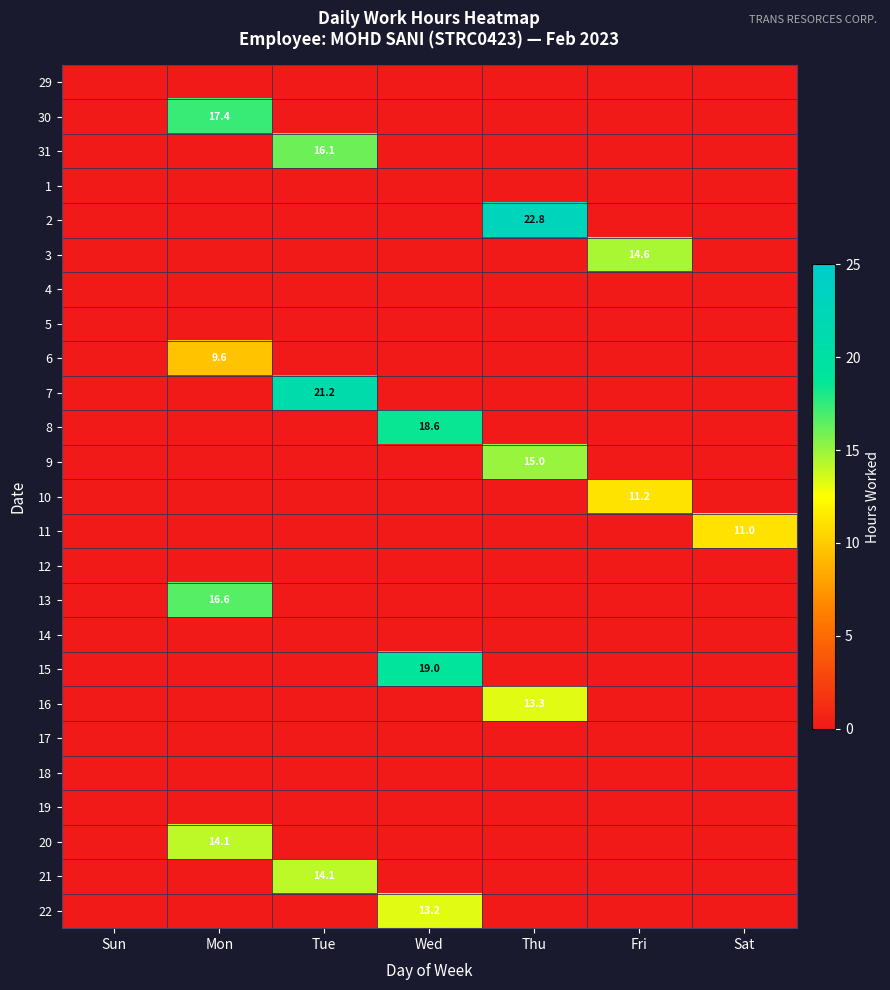

What is the difference between the highest and lowest values at Fri?

14.6